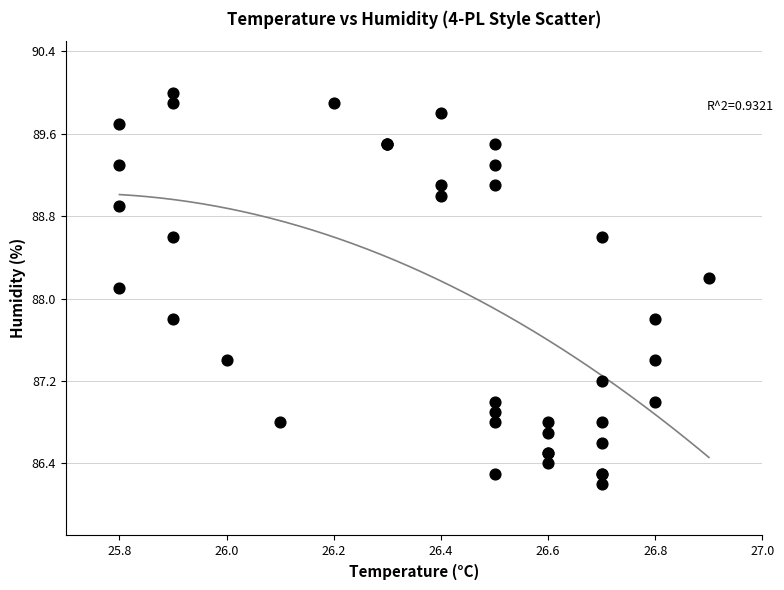

What Y value in the scatter plot is closest to 88?

88.1